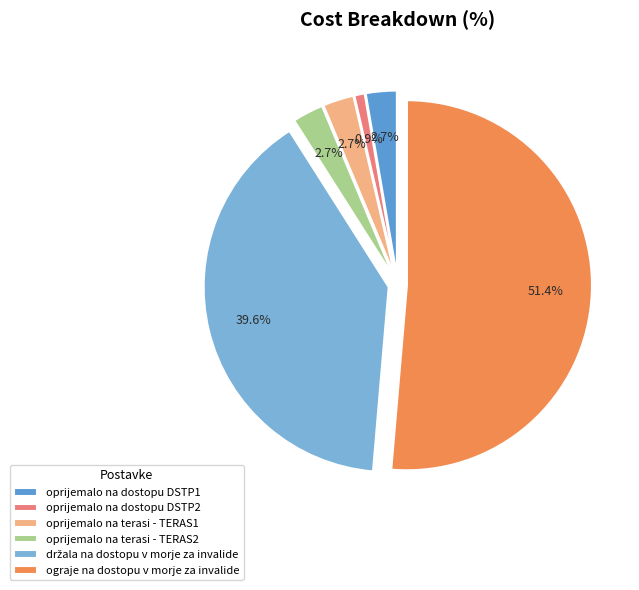

Is the sum of držala na dostopu v morje za invalide and ograje na dostopu v morje za invalide greater than half?

Yes